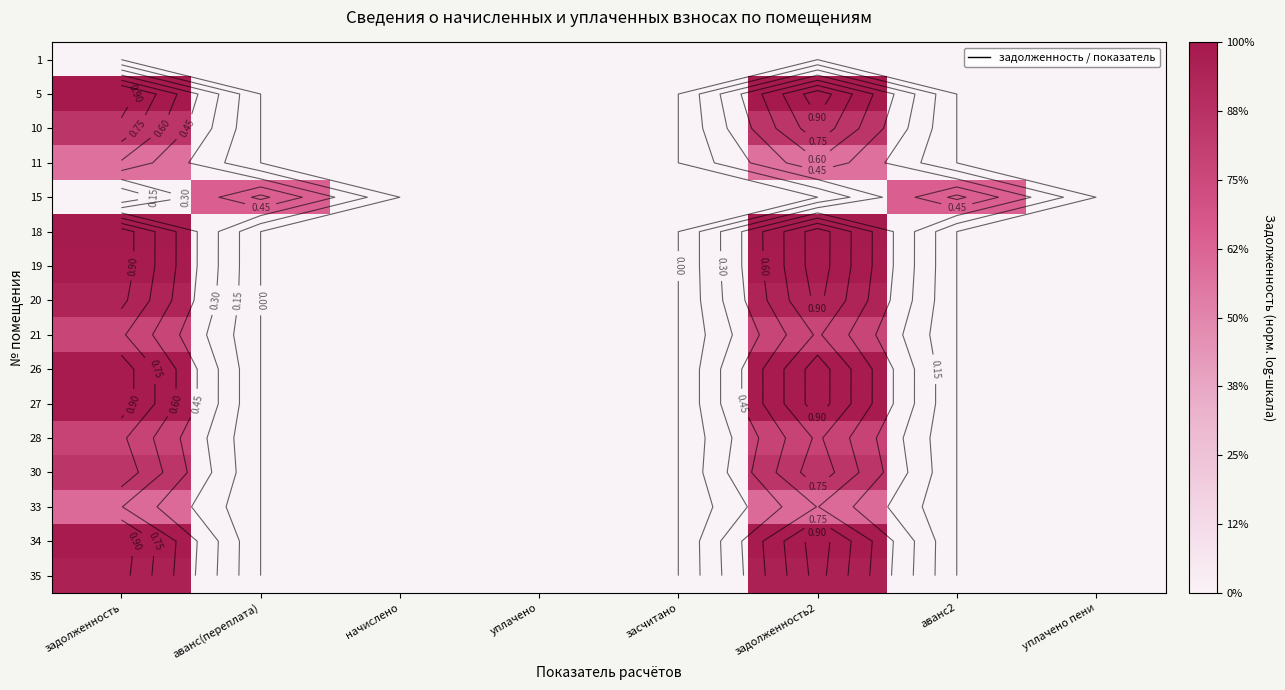

How many values in 18 are above zero?

2